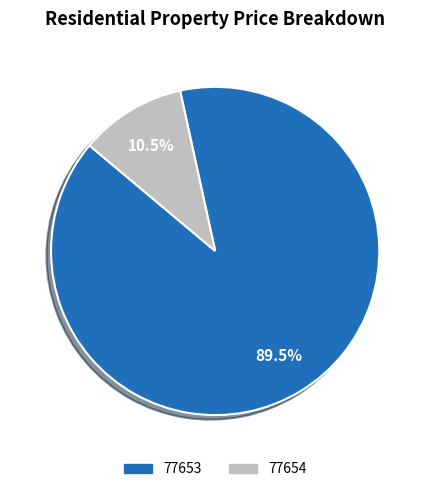

To the nearest percent, what is the difference between the 77654 and 77653 slice percentages?

79%